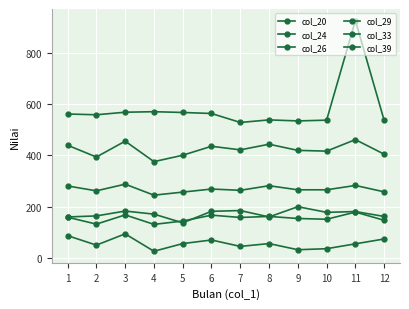

What is the average value of the col_20 series?

583